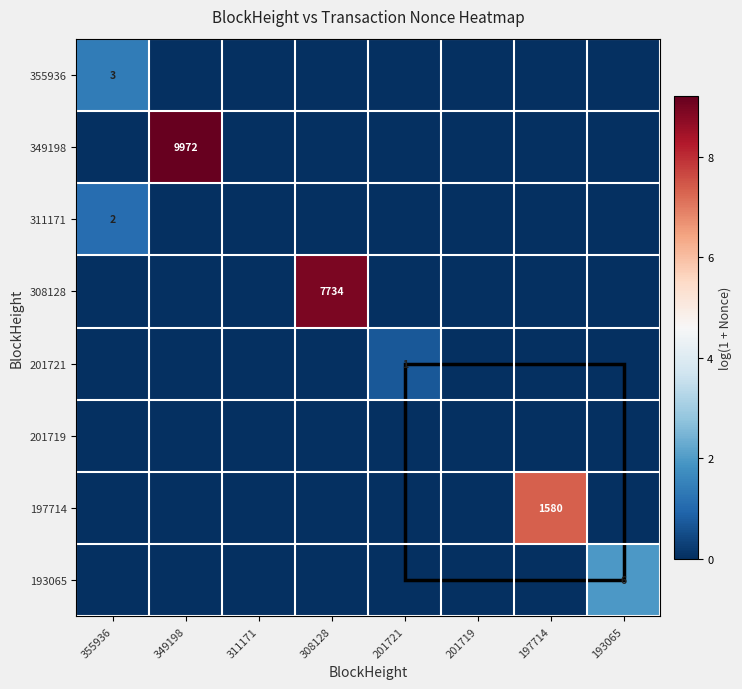

The value of 193065 at 193065 is 6. True or false?

True